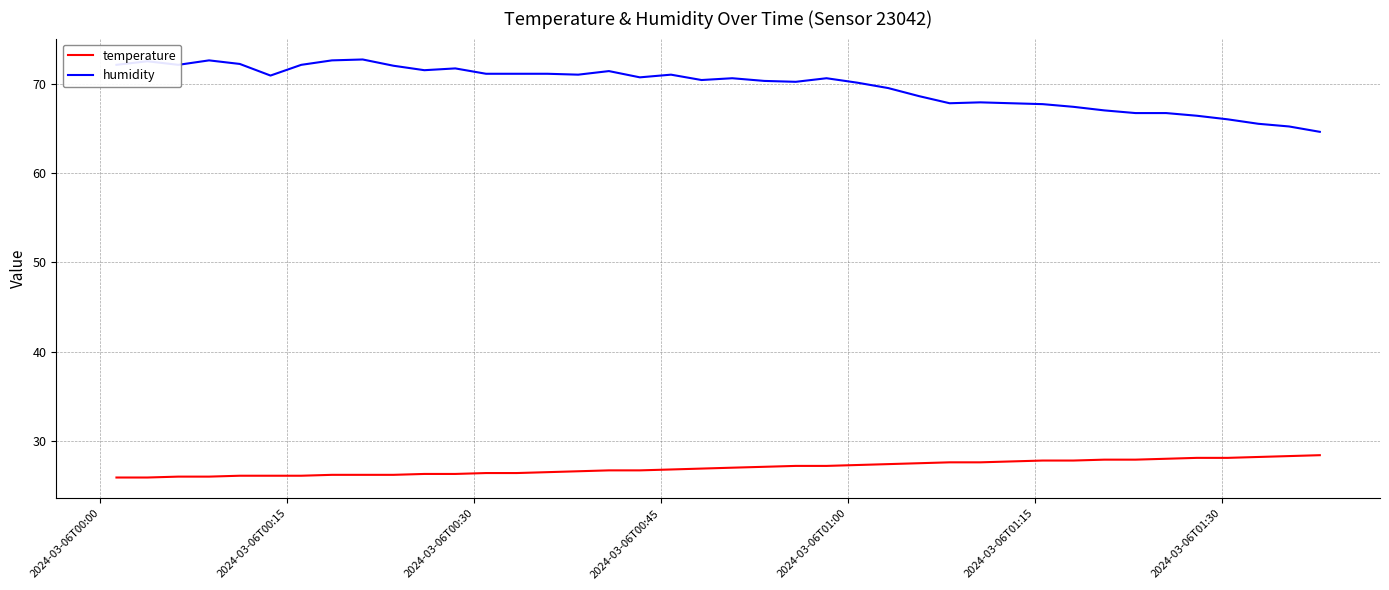

Rank the series by their maximum value, from lowest to highest.

temperature, humidity